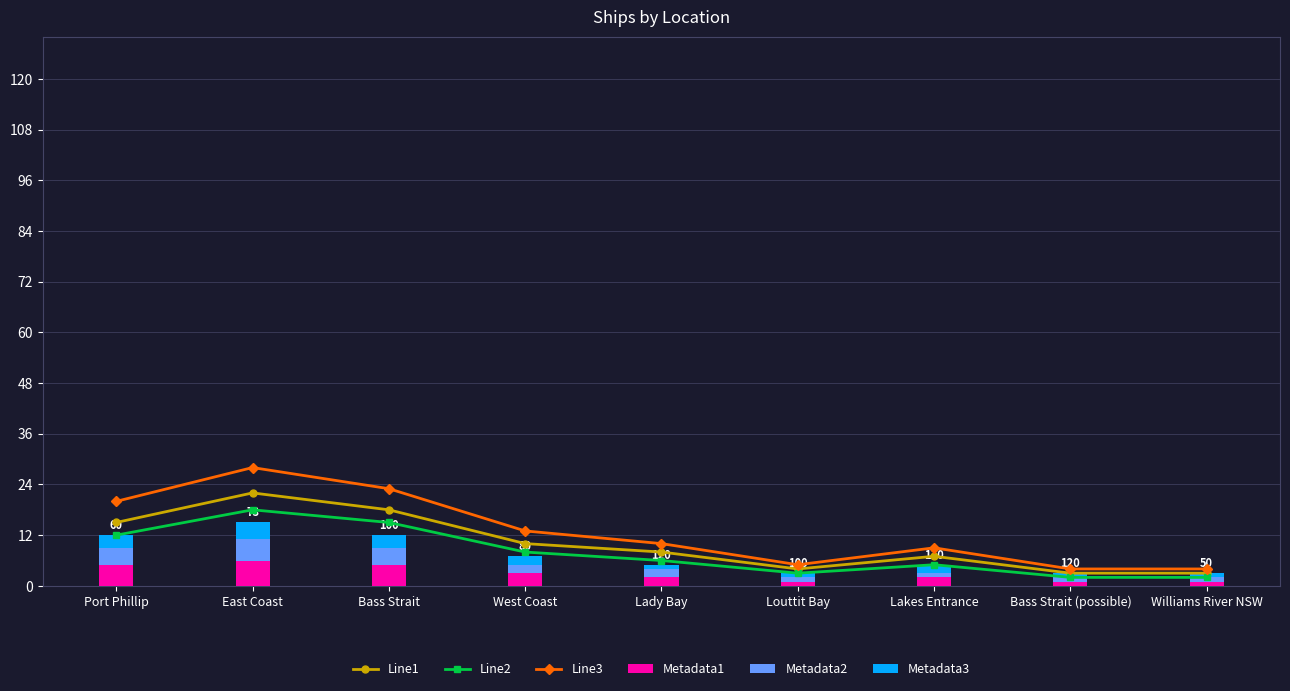

The value of Line2 at Lakes Entrance is 2. True or false?

False